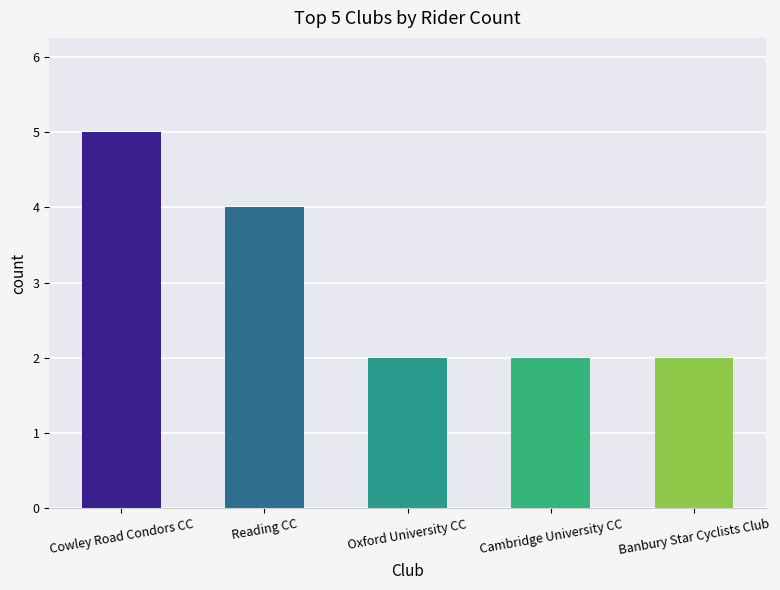

What is the sum of all values?

15